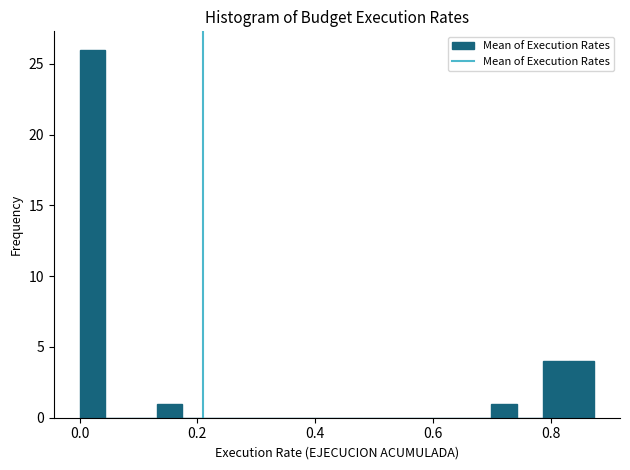

Read against the x-axis, roughly where is the centre of the tallest bar?

0.02